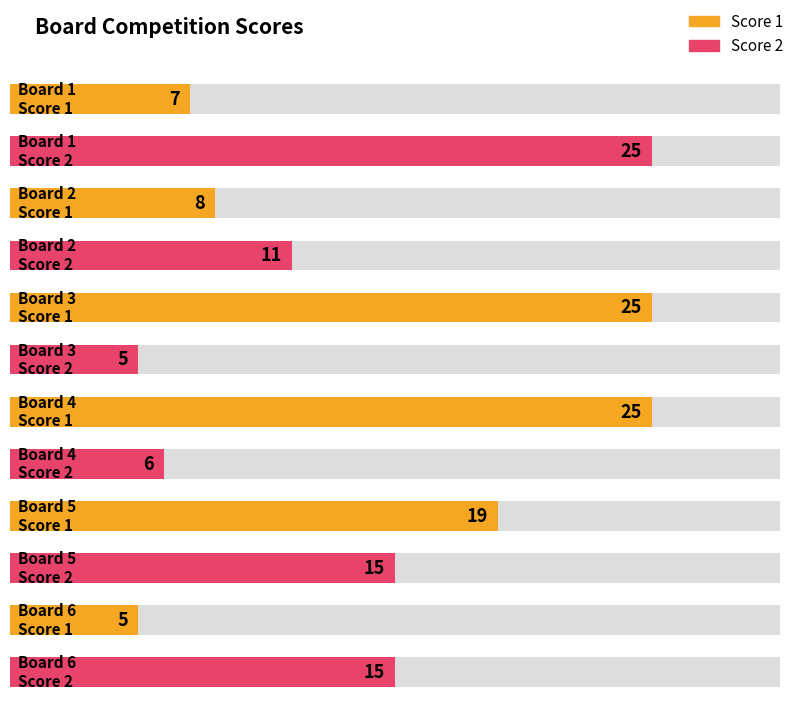

At which category does the chart reach its peak across all series?

Board 3